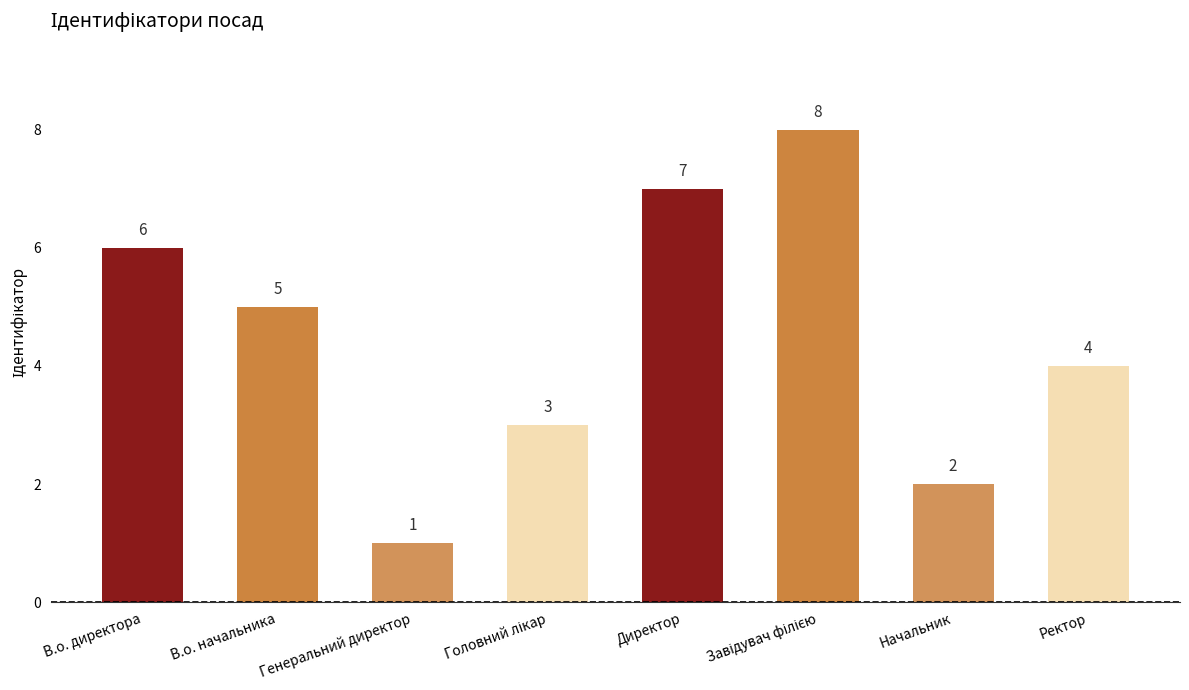

What is the difference between the second highest and minimum values?

6